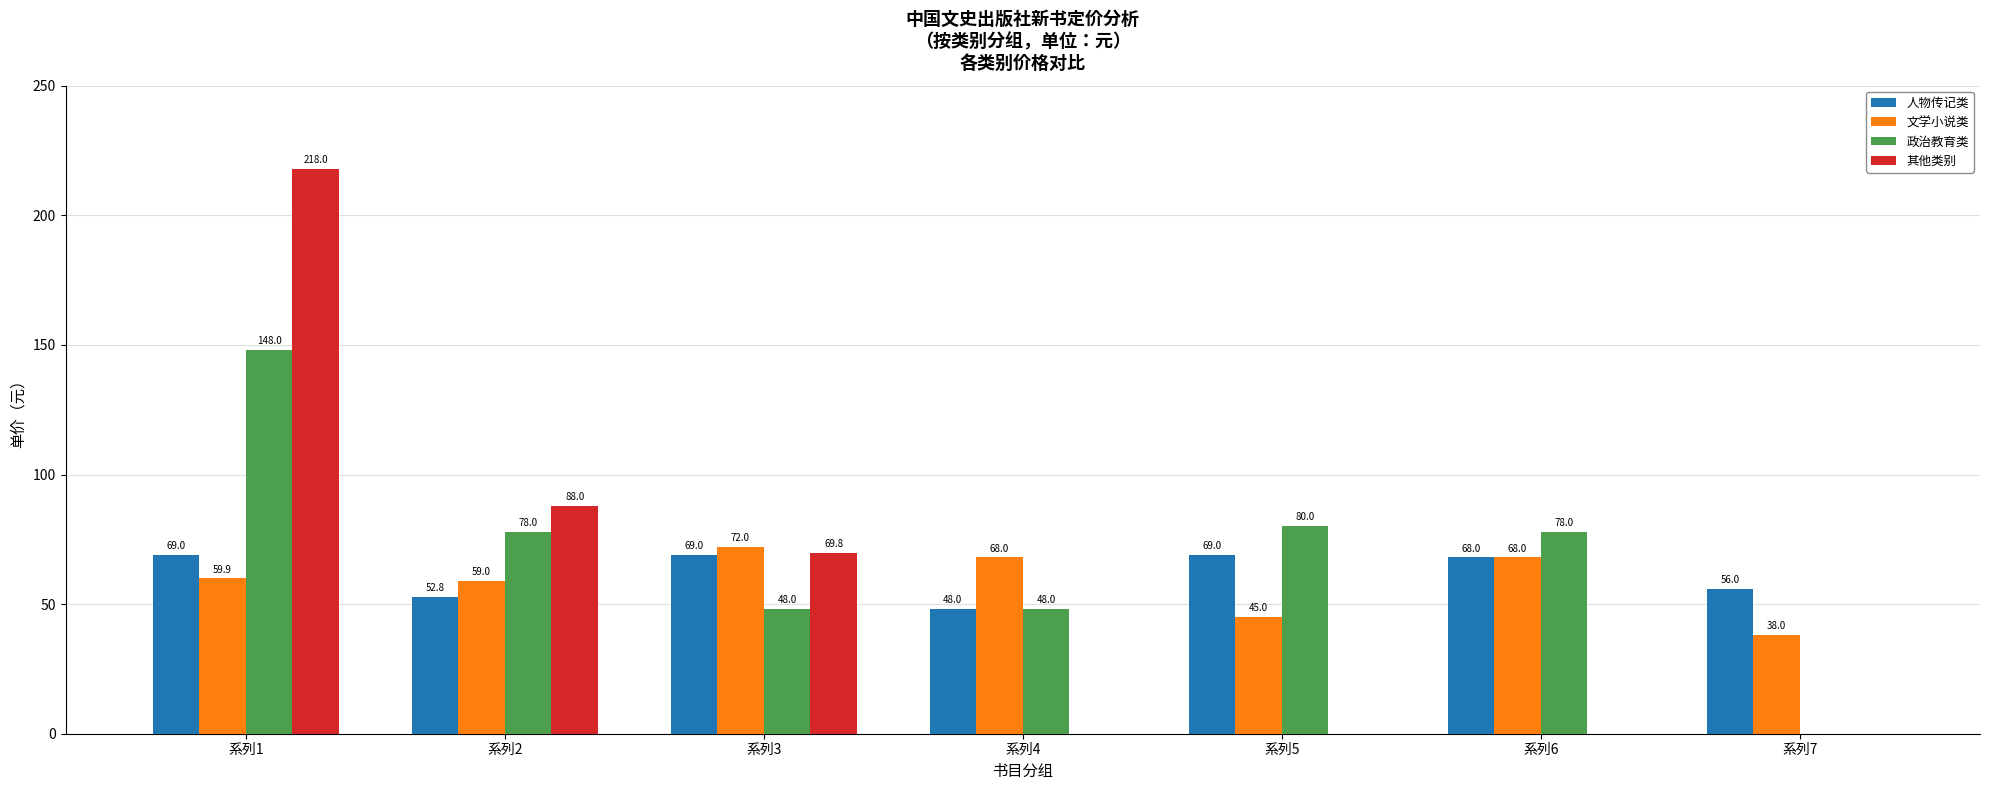

What is the approximate value of 文学小说类 at 系列3?

72.0